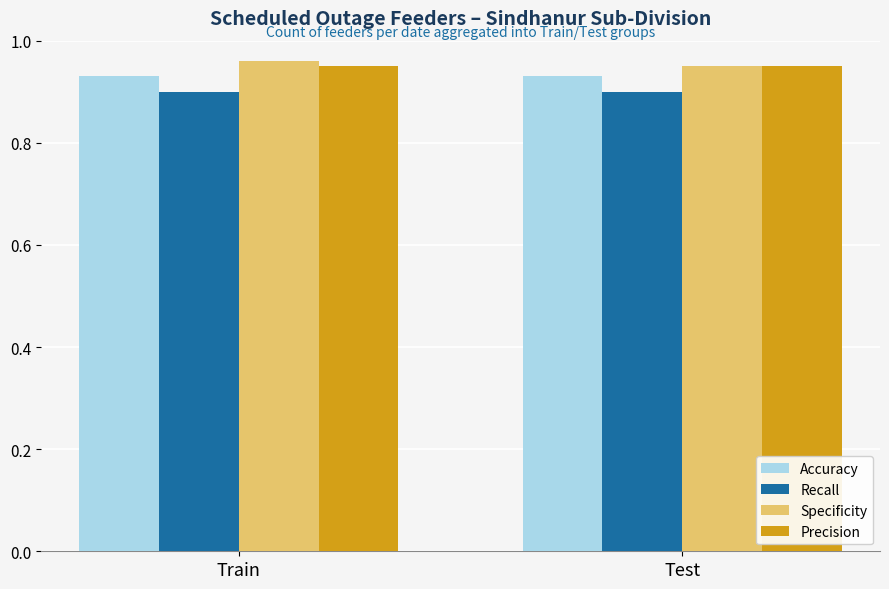

What position from the left is Test?

2